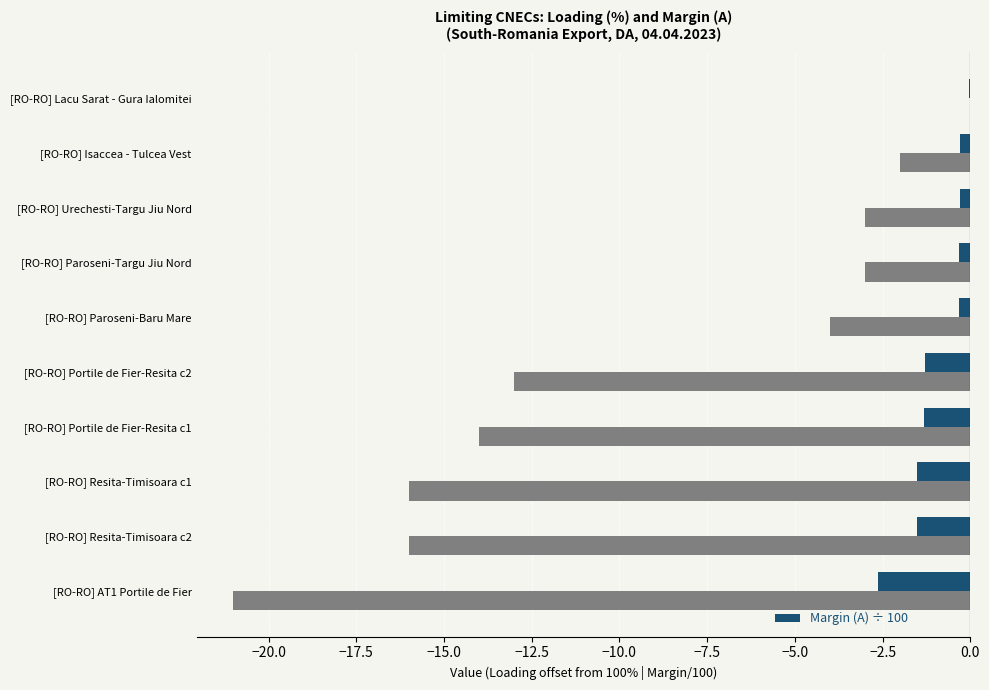

Count the number of categories in the chart.

10